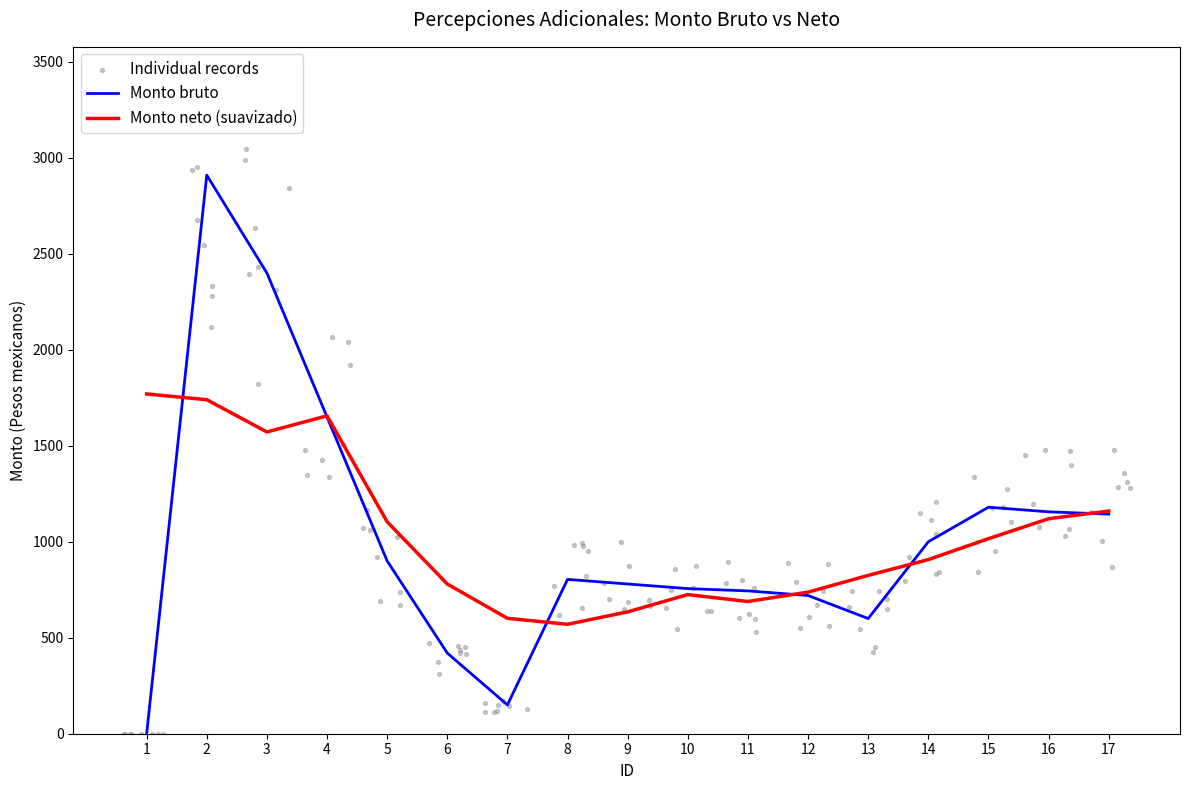

What is the change in value from 2 to 10?

-2154